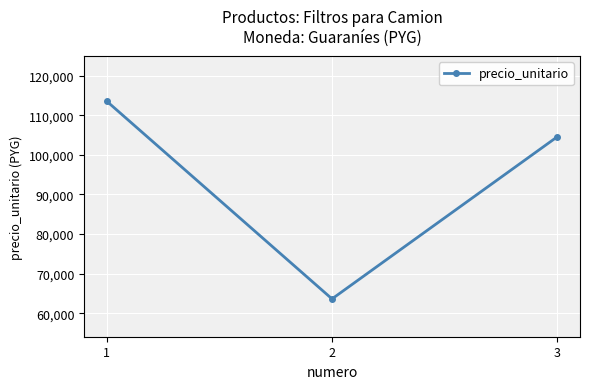

What is the difference between the maximum and minimum values?

49920